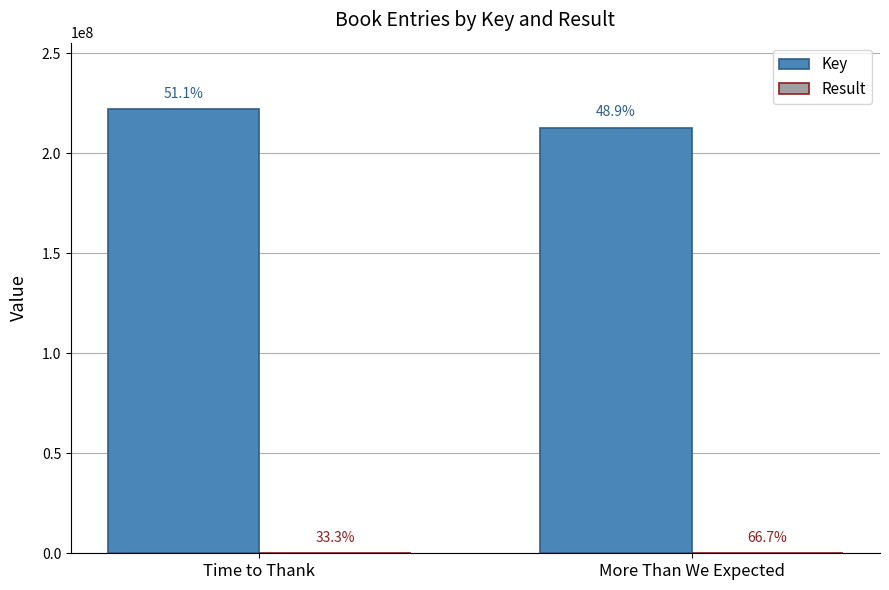

What is the minimum value shown in the chart?

1